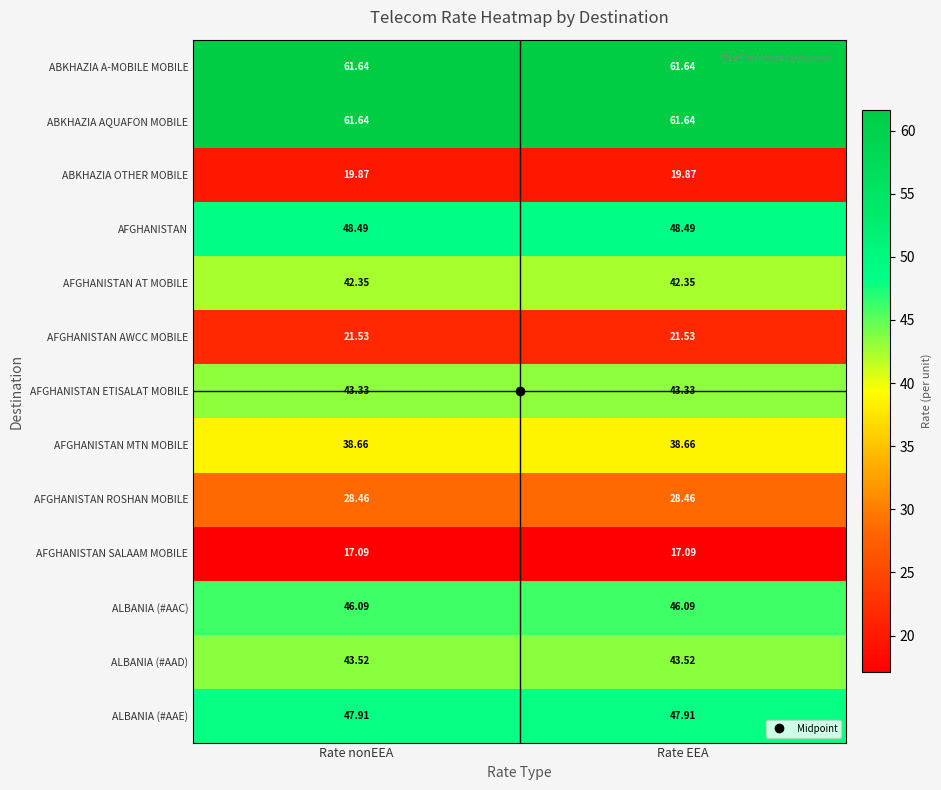

Is the value of ABKHAZIA AQUAFON MOBILE at Rate nonEEA greater than the value of ABKHAZIA OTHER MOBILE at Rate EEA?

Yes